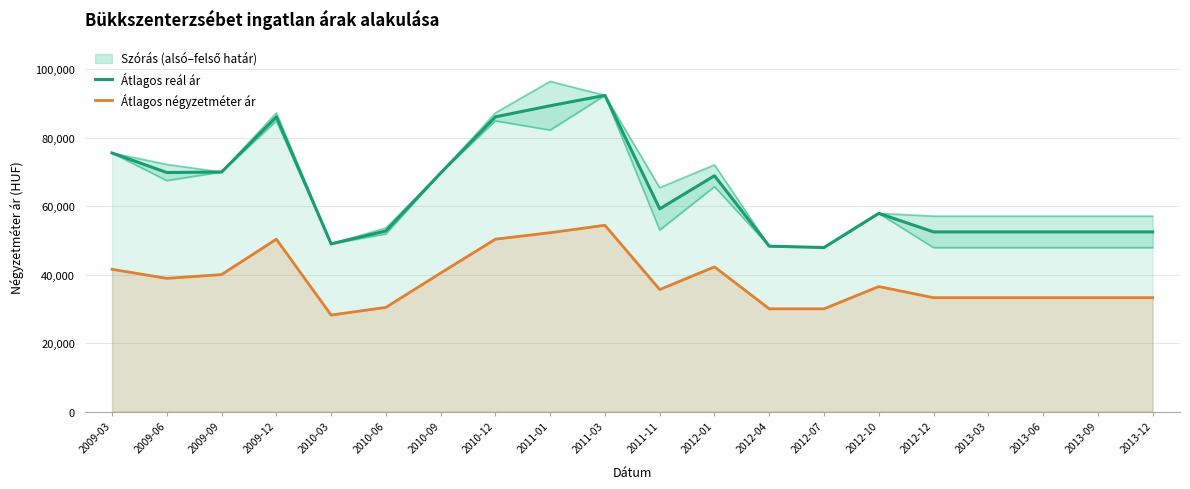

Reading left to right, extract all data points from this chart.

Átlagos reál ár: 2009-03=75495	2009-06=69796	2009-09=69936	2009-12=86053	2010-03=48961	2010-06=52737	2010-09=69665	2010-12=86053	2011-01=89296	2011-03=92318	2011-11=59195	2012-01=68855	2012-04=48290	2012-07=47906	2012-10=57872	2012-12=52456	2013-03=52456	2013-06=52456	2013-09=52456	2013-12=52456
Átlagos négyzetméter ár: 2009-03=41538	2009-06=38889	2009-09=40000	2009-12=50332	2010-03=28182	2010-06=30417	2010-09=40446	2010-12=50332	2011-01=52229	2011-03=54395	2011-11=35625	2012-01=42250	2012-04=30000	2012-07=30000	2012-10=36500	2012-12=33250	2013-03=33250	2013-06=33250	2013-09=33250	2013-12=33250